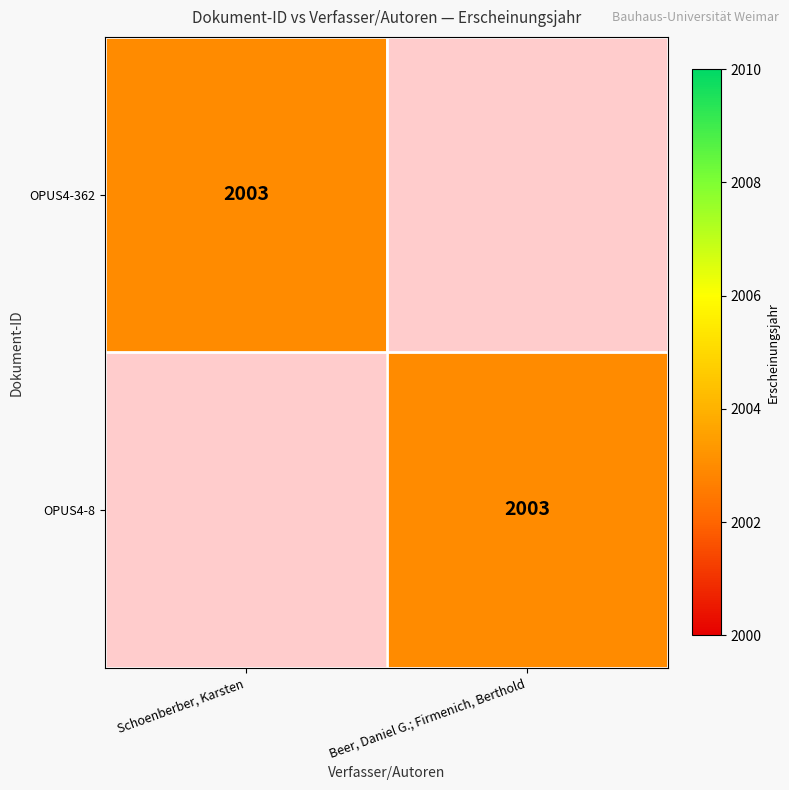

Is it true that OPUS4-362 equals 2003 at Schoenberber, Karsten?

True